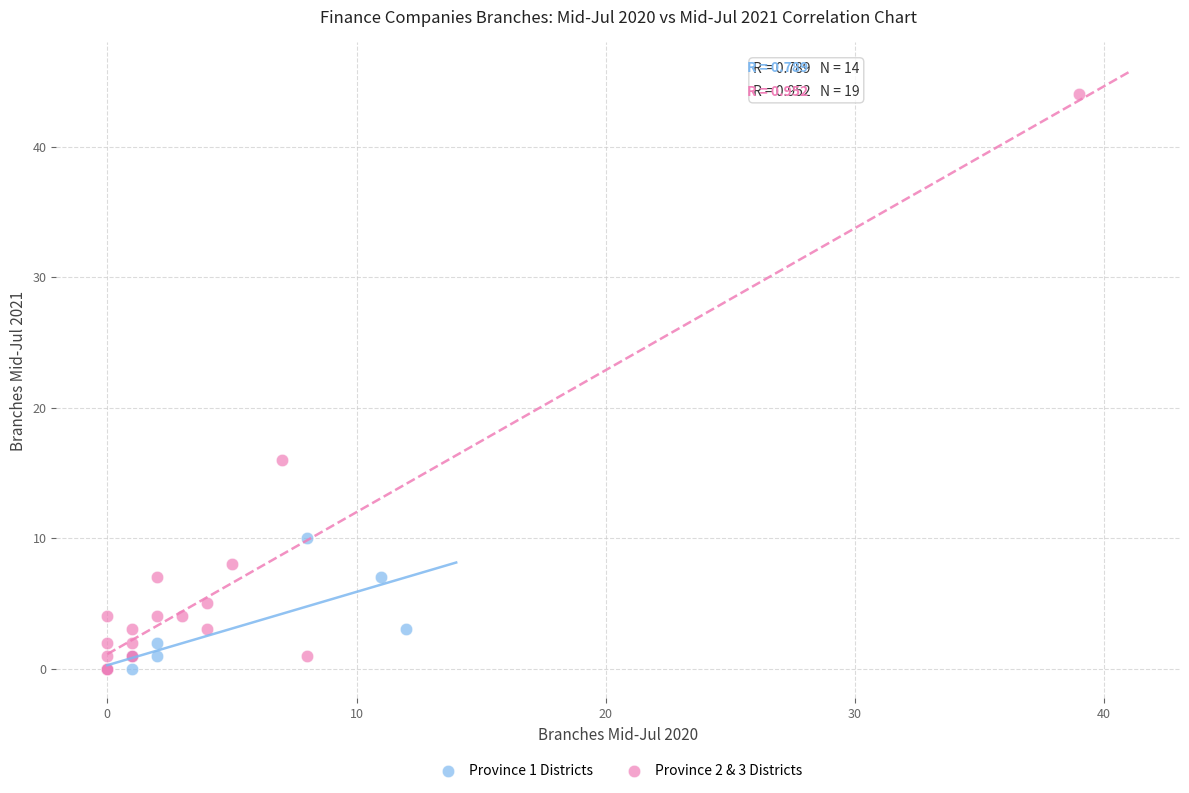

Which series reaches the maximum Y coordinate?

Province 2 & 3 Districts